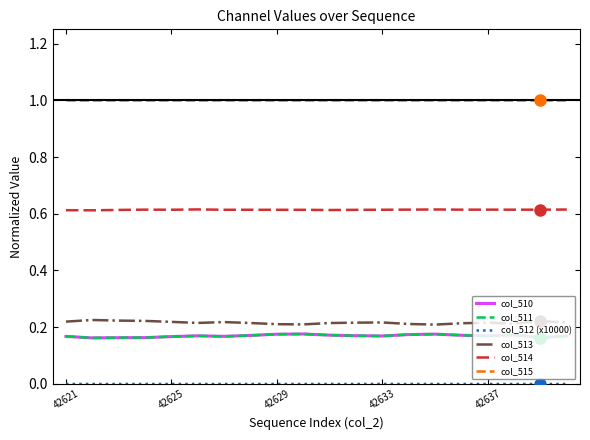

How many lines are shown in the chart?

6